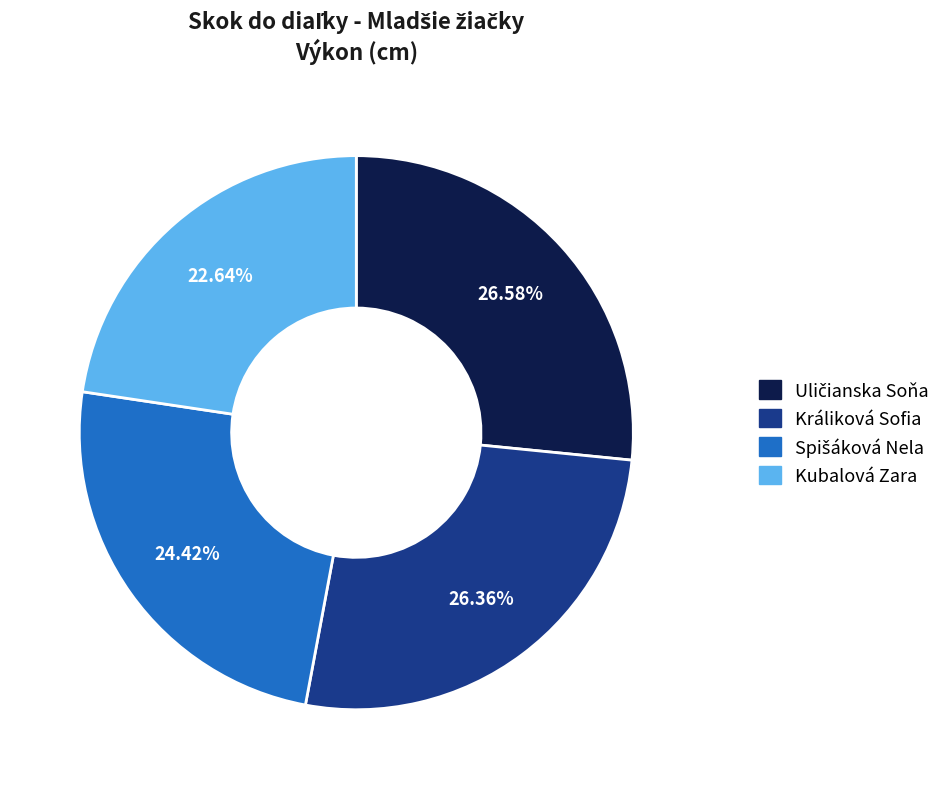

Approximately how many times larger is the value at Kubalová Zara compared to Králiková Sofia?

0.9